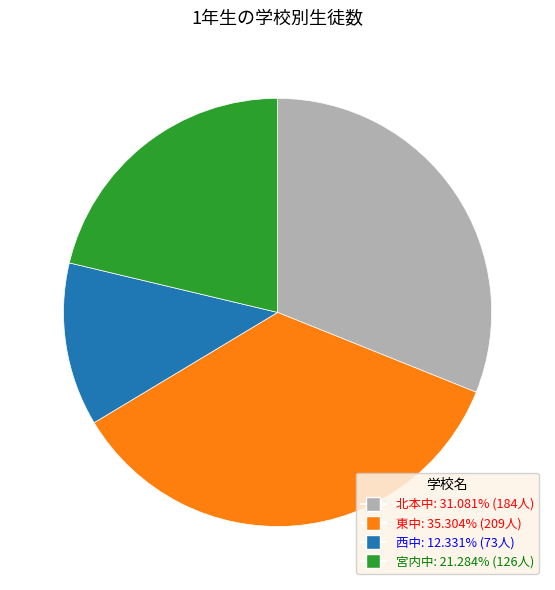

How many slices are in this pie chart?

4